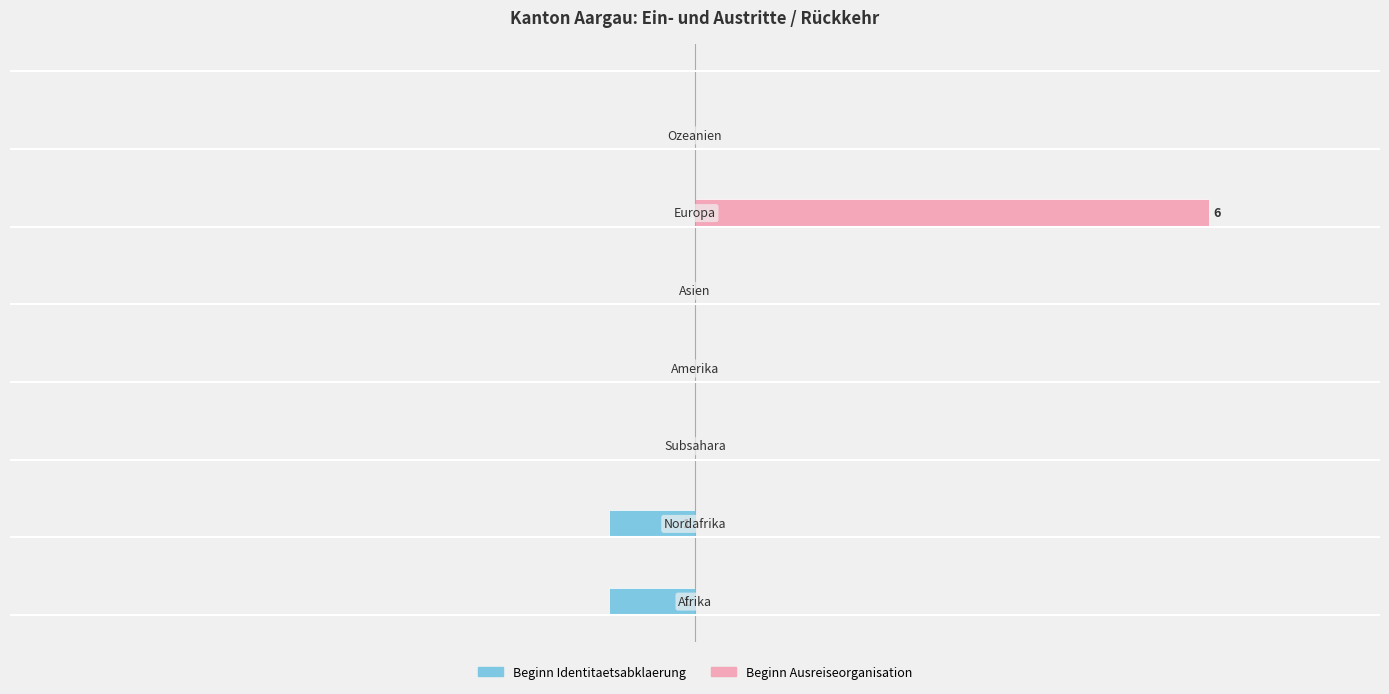

Reading left to right, transcribe all the data shown in this chart.

Beginn Identitaetsabklaerung: -1	-1	0	0	0	0	0
Beginn Ausreiseorganisation: 0	0	0	0	0	6	0